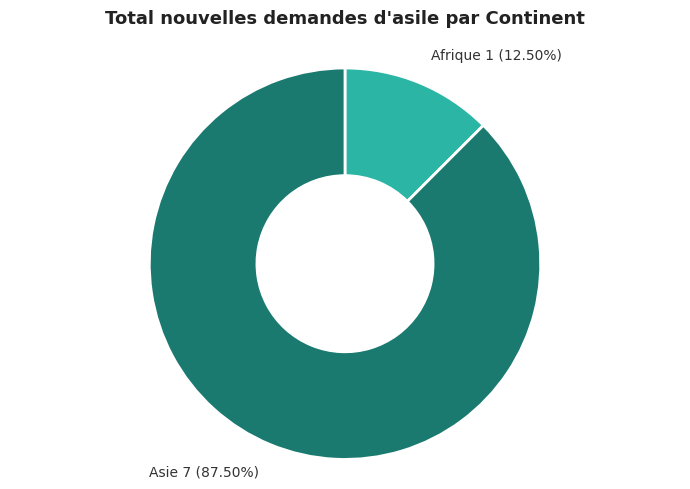

Rank the categories by value from highest to lowest.

Asie, Afrique